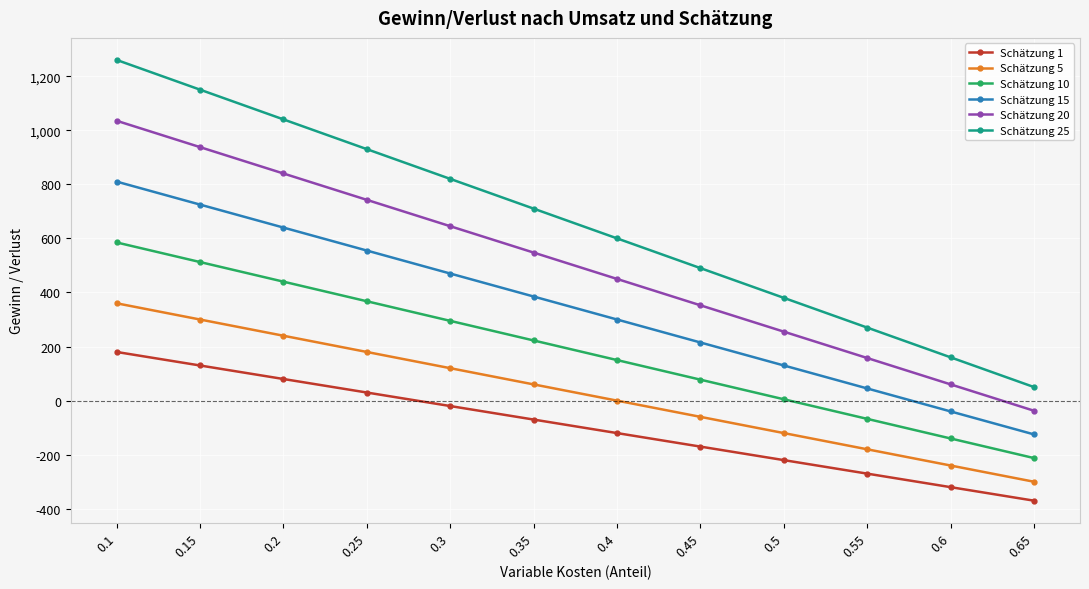

Which series changed the most between 0.2 and 0.65?

Schätzung 25